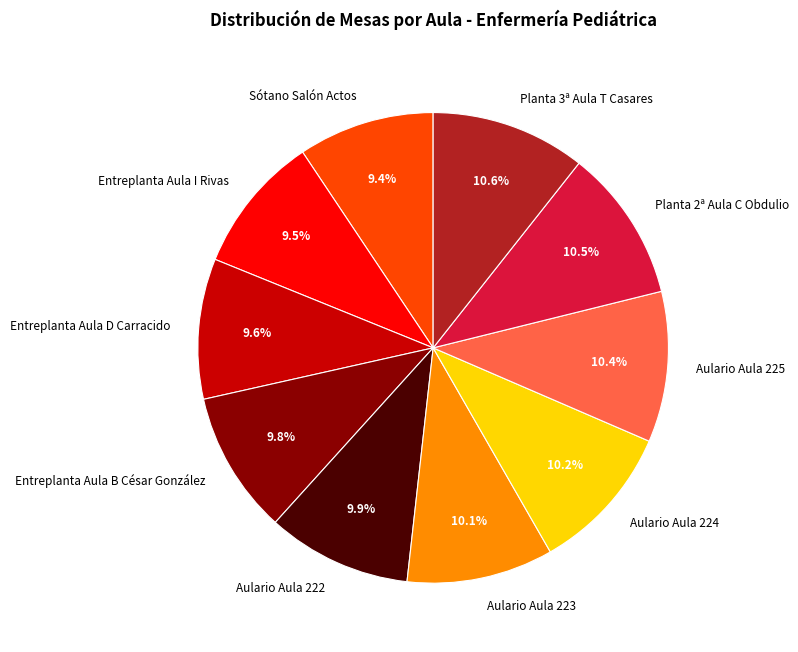

Approximately how many times larger is the value at Aulario Aula 222 compared to Planta 3ª Aula T Casares?

0.9